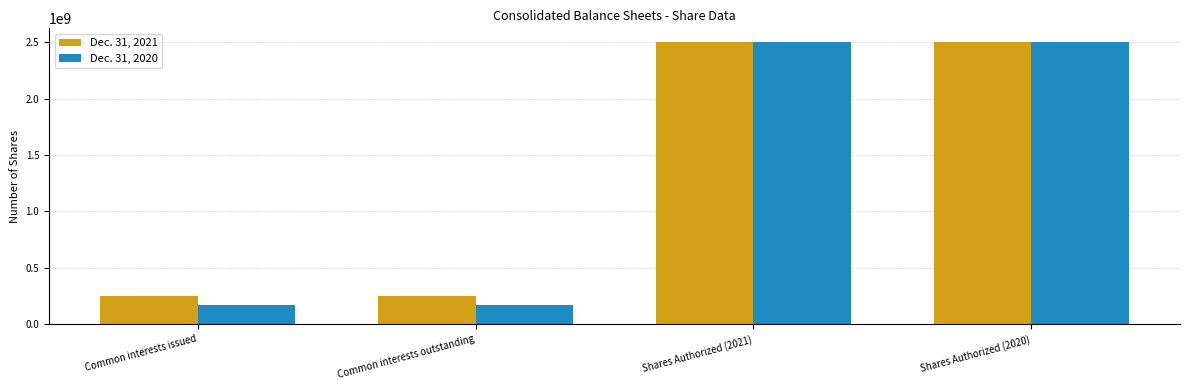

Is the value of Dec. 31, 2020 at Common interests outstanding greater than the value of Dec. 31, 2021 at Common interests outstanding?

No